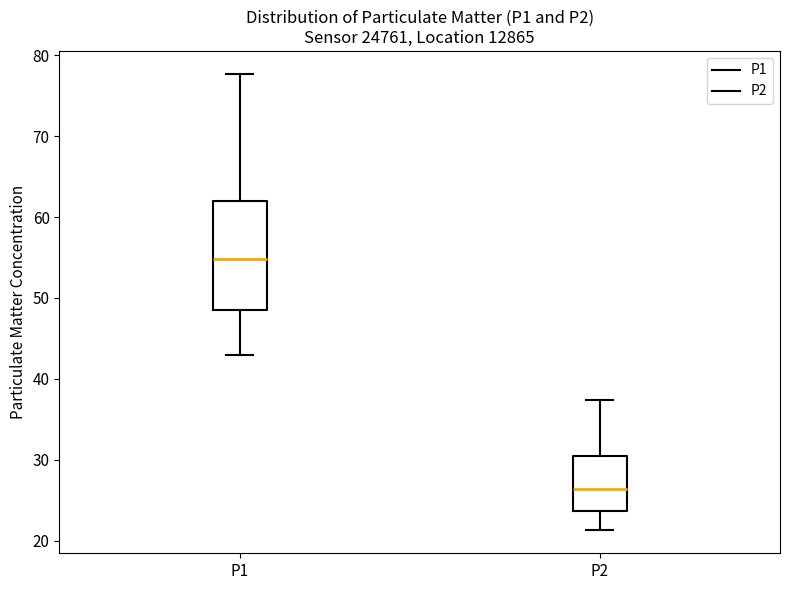

Reading left to right, transcribe this box plot: for each box, give where its median line is, the range the box spans, and where its two whiskers end, as read against the y-axis. The values are not printed on the chart, so give them approximately, as read against the axis.

P1: median 55, box 48 to 62, whiskers 43 to 78
P2: median 26, box 24 to 30, whiskers 21 to 37